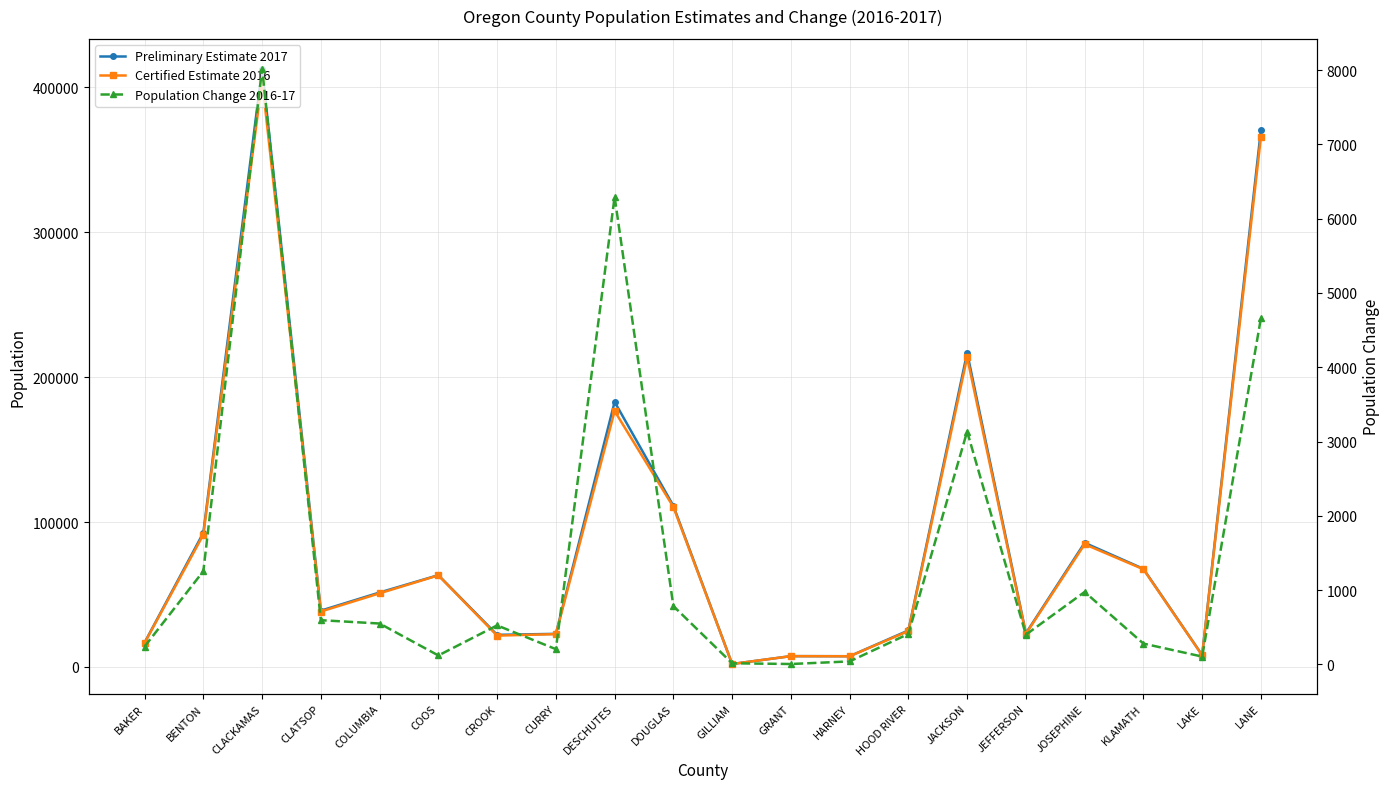

Reading left to right, transcribe all the data shown in this chart.

Preliminary Estimate 2017: BAKER=16750	BENTON=92575	CLACKAMAS=413000	CLATSOP=38820	COLUMBIA=51345	COOS=63310	CROOK=22105	CURRY=22805	DESCHUTES=182930	DOUGLAS=111180	GILLIAM=1995	GRANT=7415	HARNEY=7360	HOOD RIVER=25145	JACKSON=216900	JEFFERSON=23190	JOSEPHINE=85650	KLAMATH=67690	LAKE=8120	LANE=370600
Certified Estimate 2016: BAKER=16510	BENTON=91320	CLACKAMAS=404980	CLATSOP=38225	COLUMBIA=50795	COOS=63190	CROOK=21580	CURRY=22600	DESCHUTES=176635	DOUGLAS=110395	GILLIAM=1980	GRANT=7410	HARNEY=7320	HOOD RIVER=24735	JACKSON=213765	JEFFERSON=22790	JOSEPHINE=84675	KLAMATH=67410	LAKE=8015	LANE=365940
Population Change 2016-17: BAKER=240	BENTON=1255	CLACKAMAS=8020	CLATSOP=595	COLUMBIA=550	COOS=120	CROOK=525	CURRY=205	DESCHUTES=6295	DOUGLAS=785	GILLIAM=15	GRANT=5	HARNEY=40	HOOD RIVER=410	JACKSON=3135	JEFFERSON=400	JOSEPHINE=975	KLAMATH=280	LAKE=105	LANE=4660